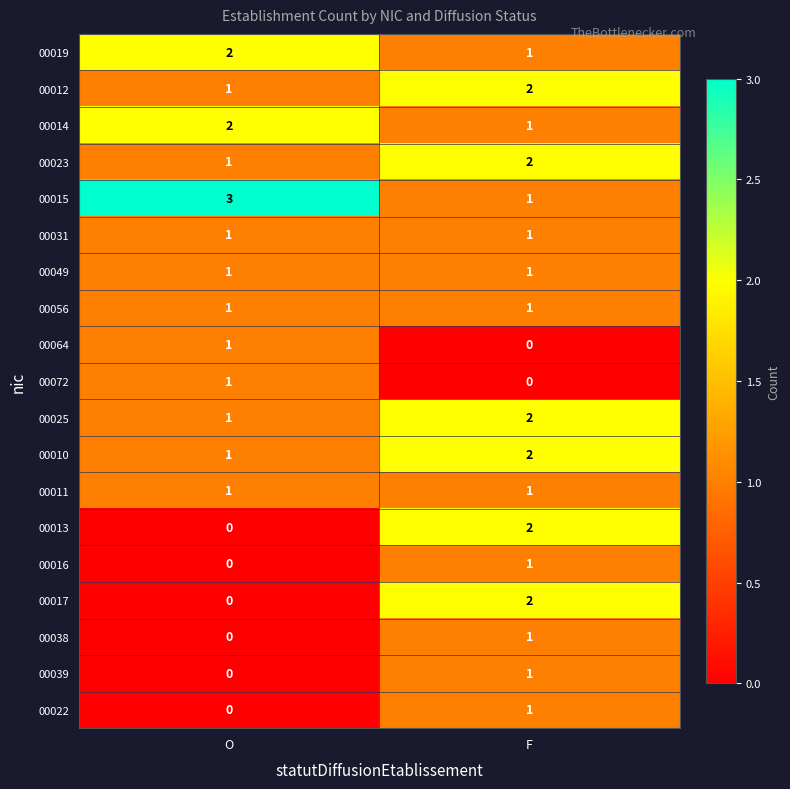

Count the number of categories in the chart.

2